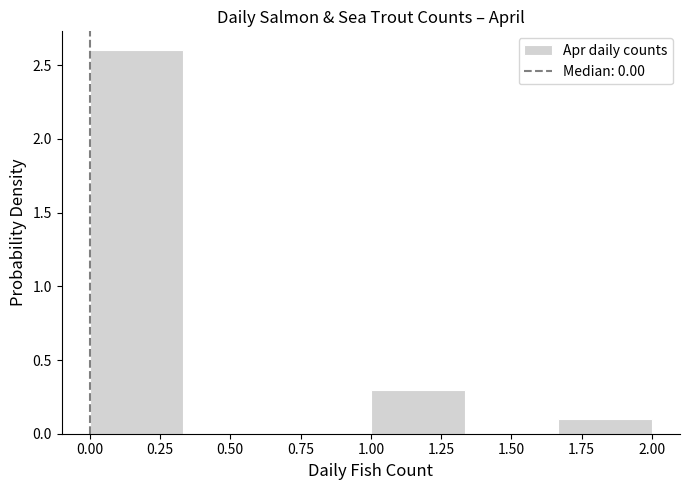

Reading left to right, list every bar in this chart as the range it spans on the x-axis followed by its height. Neither the bar edges nor the heights are printed on the chart, so give them approximately, as read against the axes.

0.00 to 0.35: 2.6
0.35 to 0.65: 0
0.65 to 1.00: 0
1.00 to 1.35: 0.3
1.35 to 1.65: 0
1.65 to 2.00: 0.1